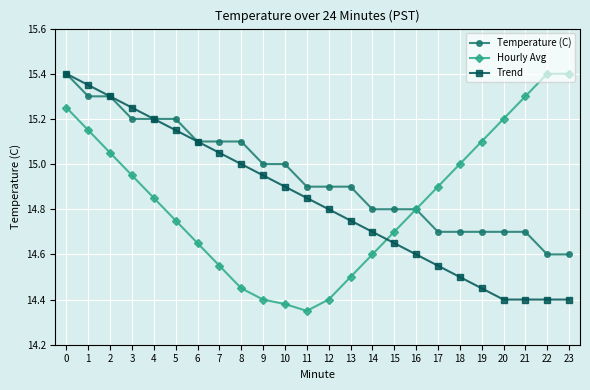

What is the highest value of the Trend series?

15.4